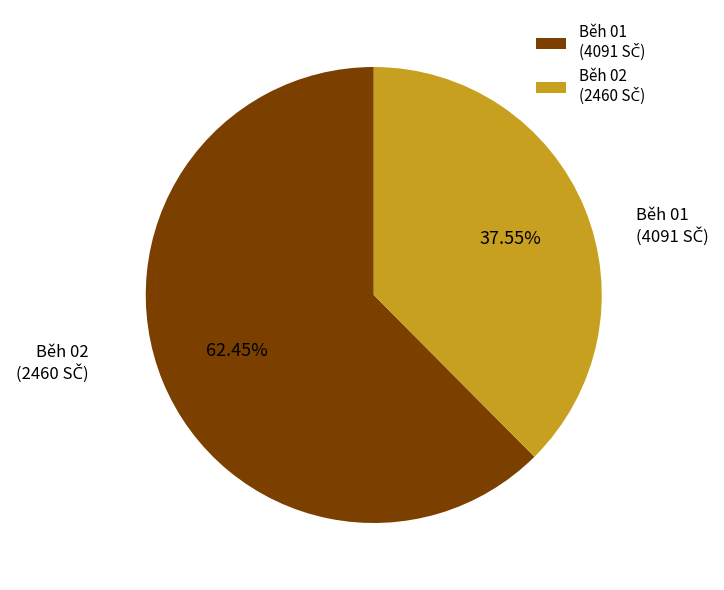

Does any single category account for the majority?

Yes